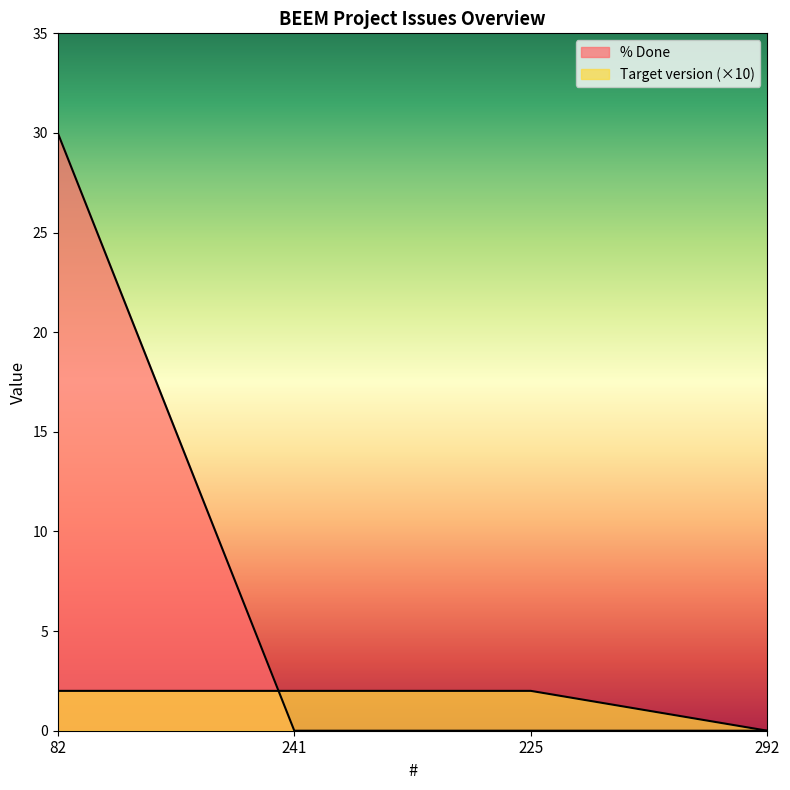

What is the average value of the % Done series?

8